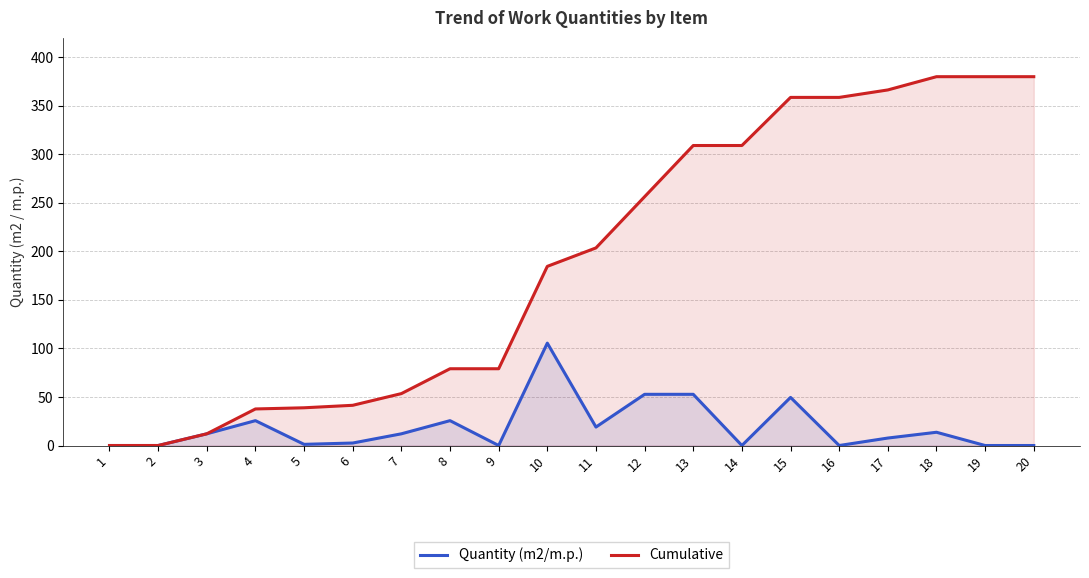

Between 16 and 6, which is larger?

6